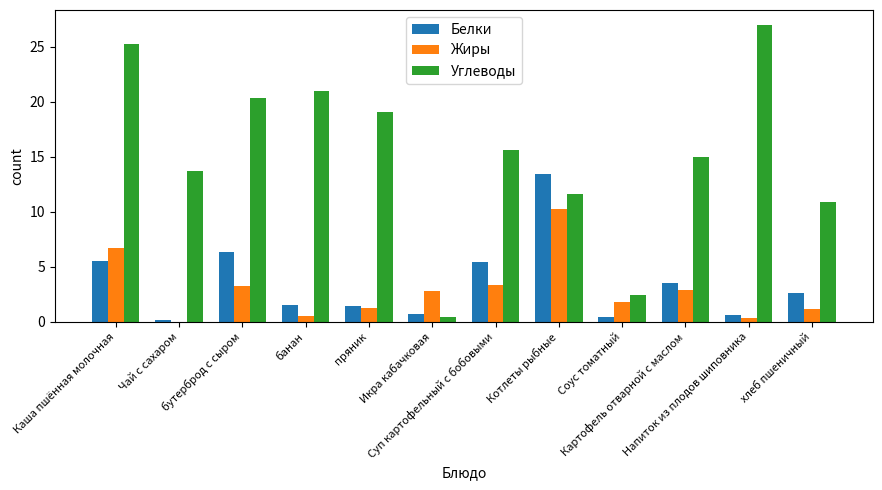

Is it true that Белки equals 0.7 at Икра кабачковая?

True